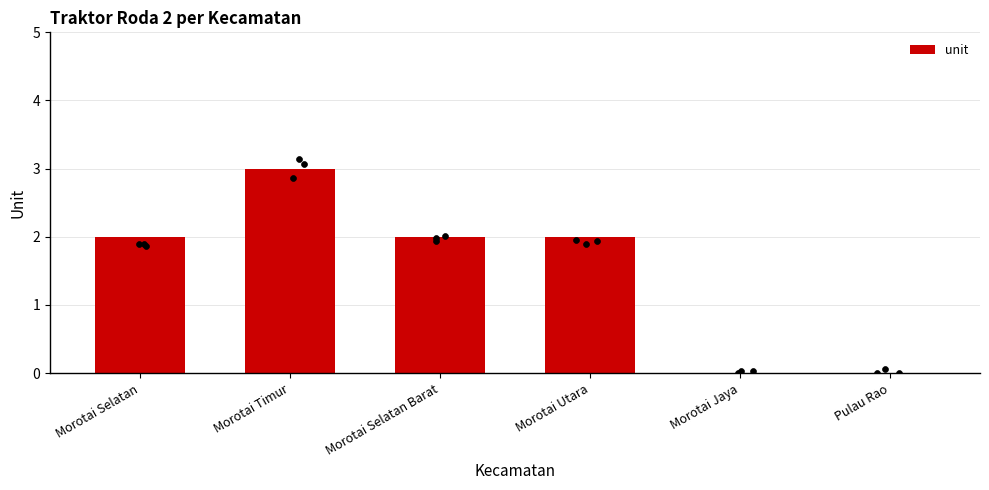

Approximately how many times larger is the value at Morotai Selatan Barat compared to Morotai Utara?

1.0